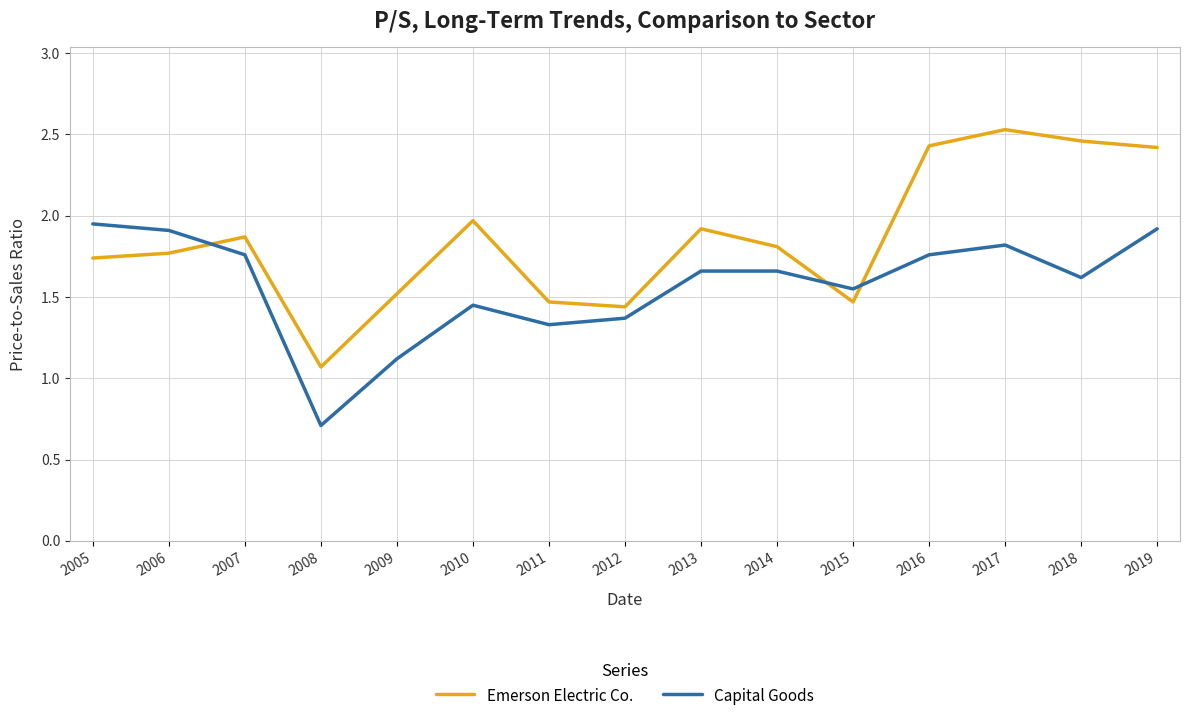

Rank the series by their maximum value, from highest to lowest.

Emerson Electric Co., Capital Goods